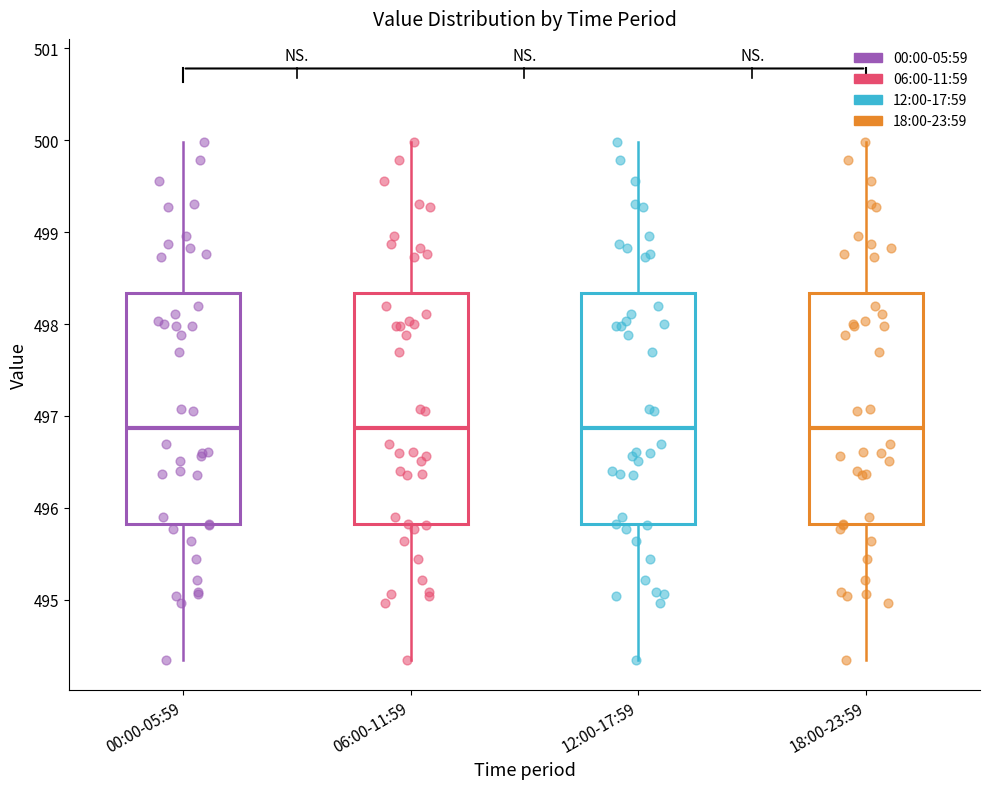

Where does the upper whisker of the box for 00:00-05:59 end on the y-axis? The values are not printed on the chart, so give them approximately, as read against the axis.

500.0